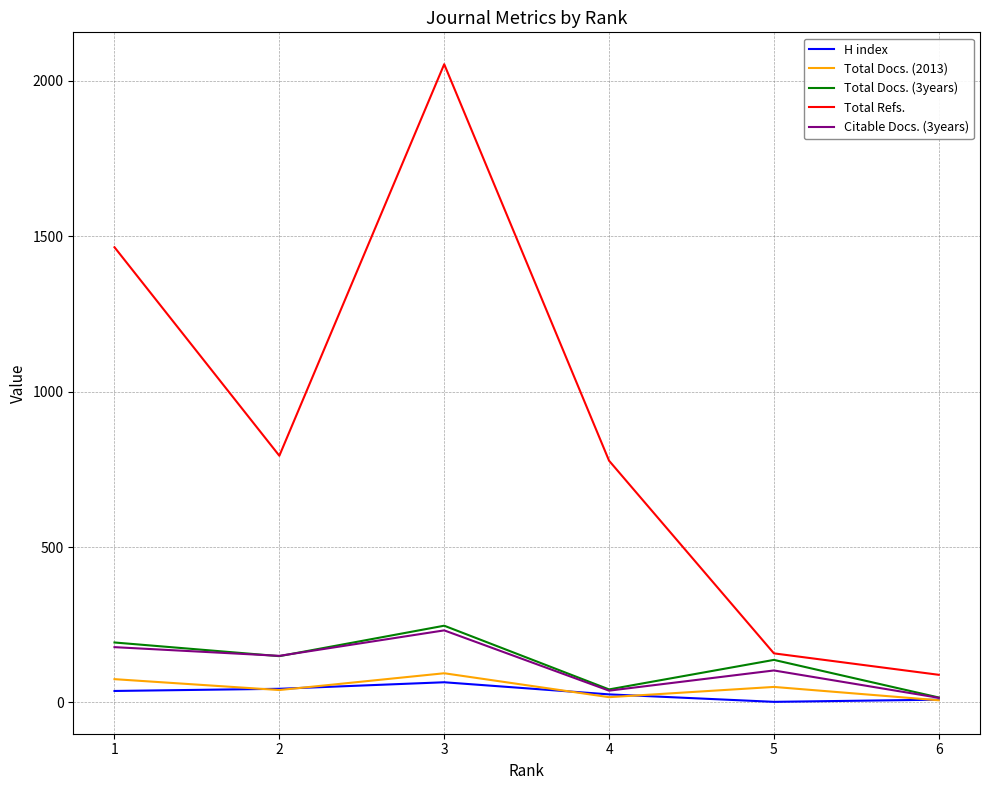

Is the value of H index at 6 greater than the value of Total Refs. at 2?

No